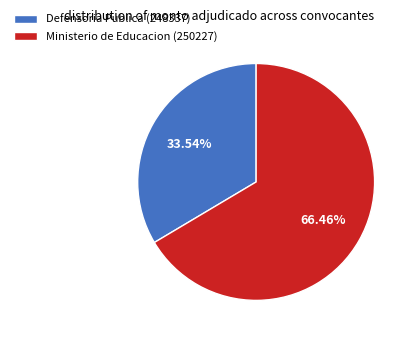

Approximately how many times larger is the value at Defensoria Publica (248337) compared to Ministerio de Educacion (250227)?

0.5